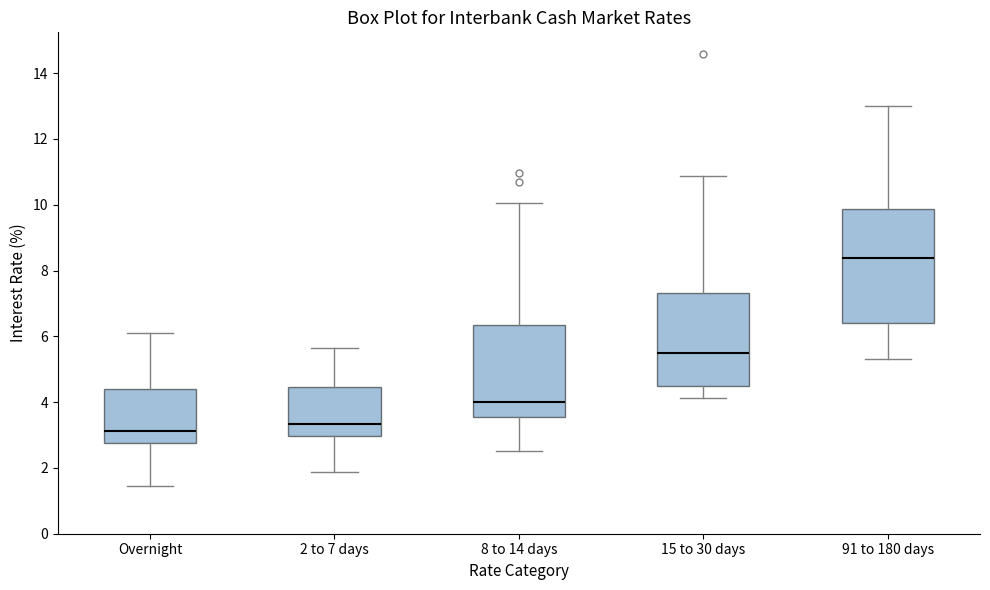

Reading left to right, transcribe this box plot: for each box, give where its median line is, the range the box spans, and where its two whiskers end, as read against the y-axis. The values are not printed on the chart, so give them approximately, as read against the axis.

Overnight: median 3.2, box 2.8 to 4.4, whiskers 1.4 to 6.0
2 to 7 days: median 3.4, box 3.0 to 4.4, whiskers 1.8 to 5.6
8 to 14 days: median 4.0, box 3.6 to 6.4, whiskers 2.6 to 10.0
15 to 30 days: median 5.6, box 4.6 to 7.4, whiskers 4.2 to 10.8
91 to 180 days: median 8.4, box 6.4 to 9.8, whiskers 5.4 to 13.0